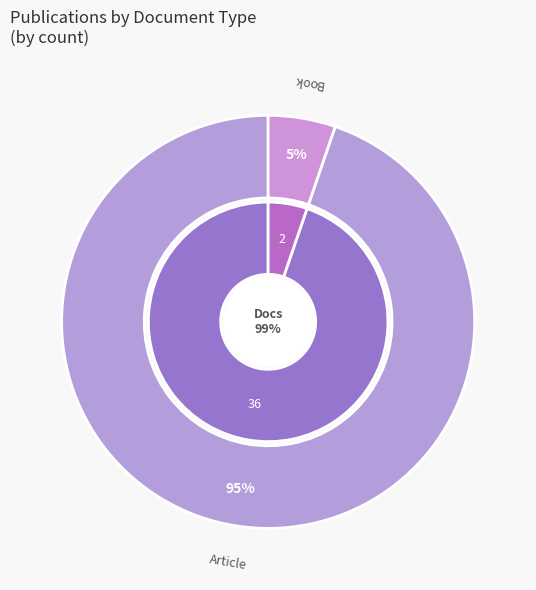

Is there a majority slice in this chart?

Yes